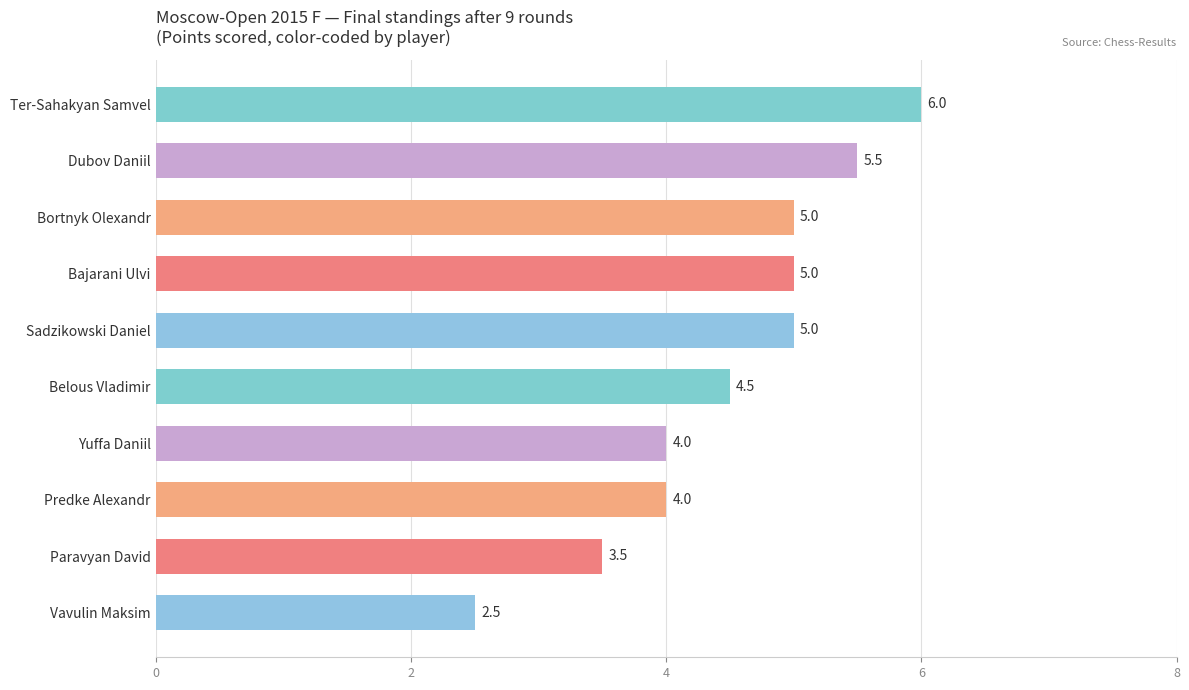

Reading top to bottom, what are all the values shown in this chart?

Ter-Sahakyan Samvel=6.0	Dubov Daniil=5.5	Bortnyk Olexandr=5.0	Bajarani Ulvi=5.0	Sadzikowski Daniel=5.0	Belous Vladimir=4.5	Yuffa Daniil=4.0	Predke Alexandr=4.0	Paravyan David=3.5	Vavulin Maksim=2.5